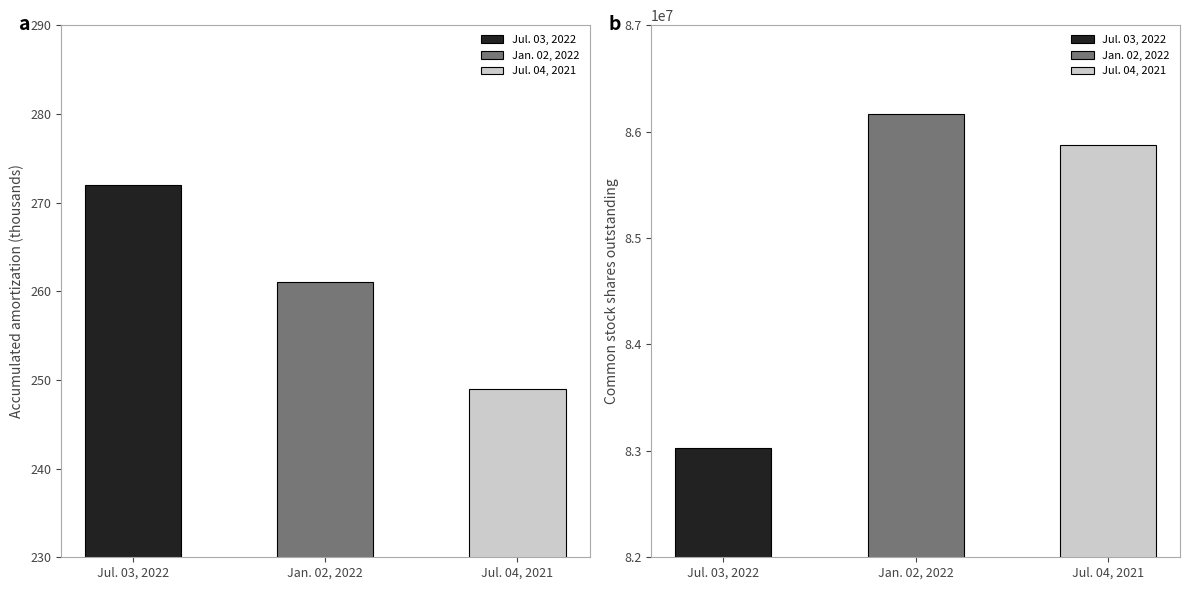

List the series in order of their peak value, lowest first.

Jul. 03, 2022, Jul. 04, 2021, Jan. 02, 2022